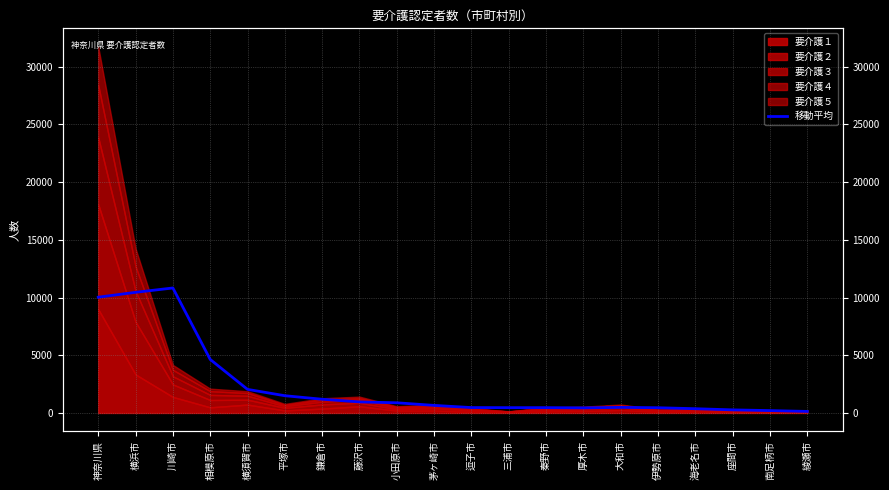

At which label is the value closest to 5480?

相模原市